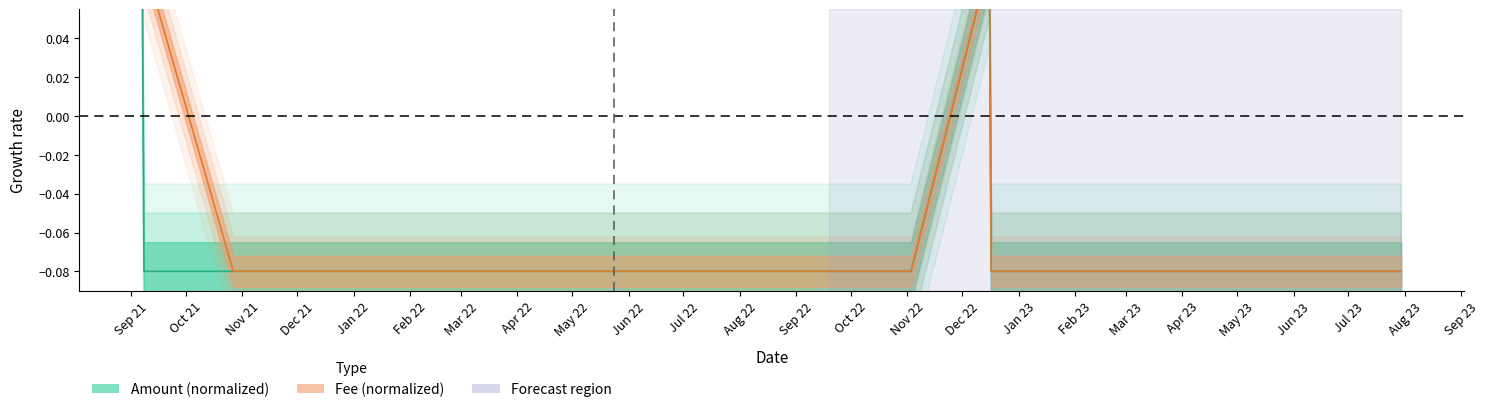

What is the label of the 4th point from the left?

2021-12-10